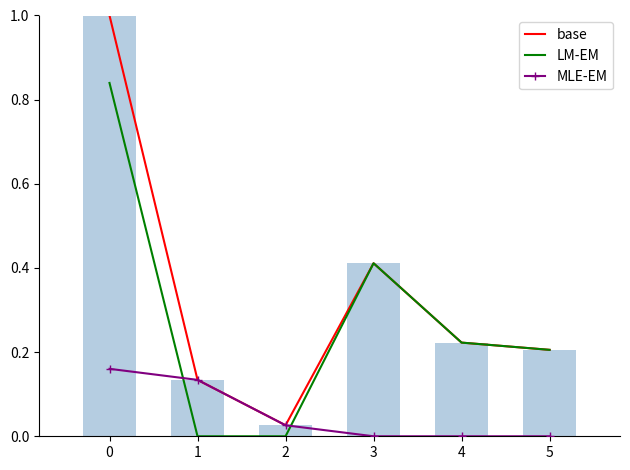

True or false: base has a value of 0.1 at 5.

False